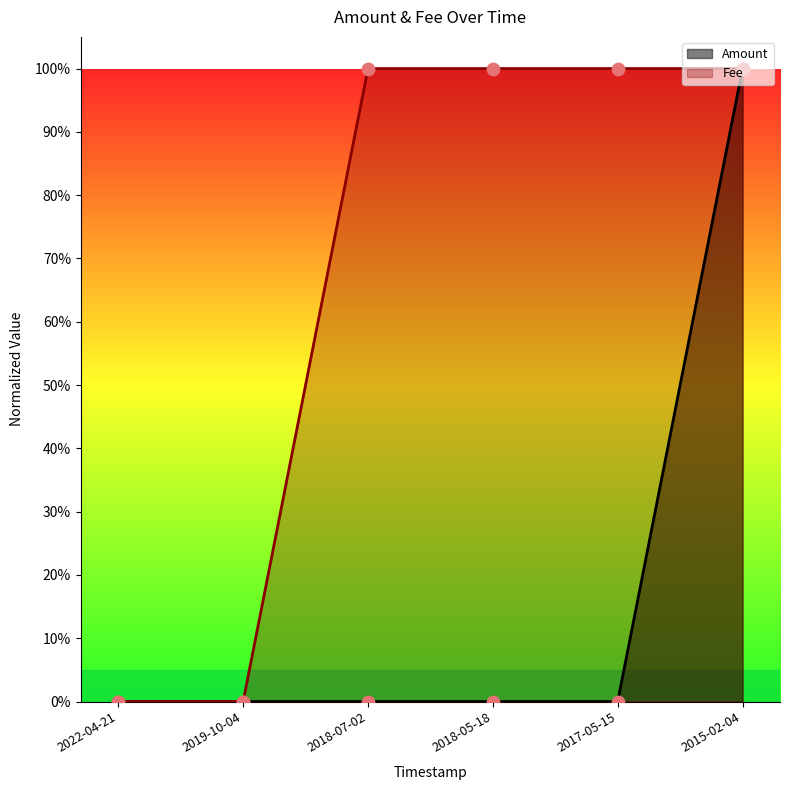

Is the value of Amount at 2018-07-02 greater than the value of Fee at 2019-10-04?

No